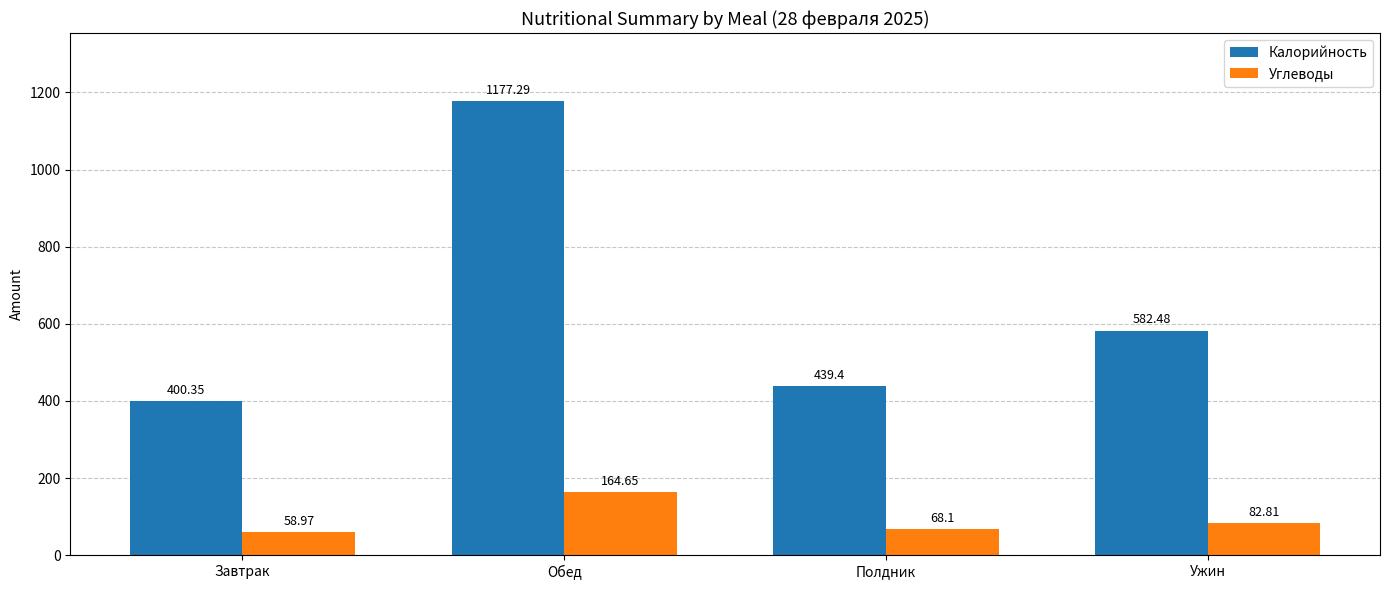

Reading left to right, list all the values displayed in this chart.

Калорийность: Завтрак=400.4	Обед=1177.3	Полдник=439.4	Ужин=582.5
Углеводы: Завтрак=59.0	Обед=164.7	Полдник=68.1	Ужин=82.8